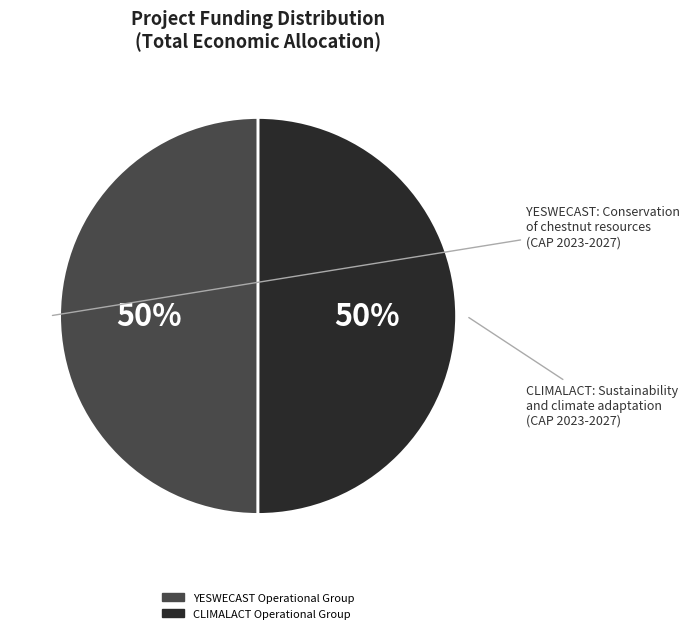

The CLIMALACT Operational Group slice represents 50% of the pie. True or false?

True